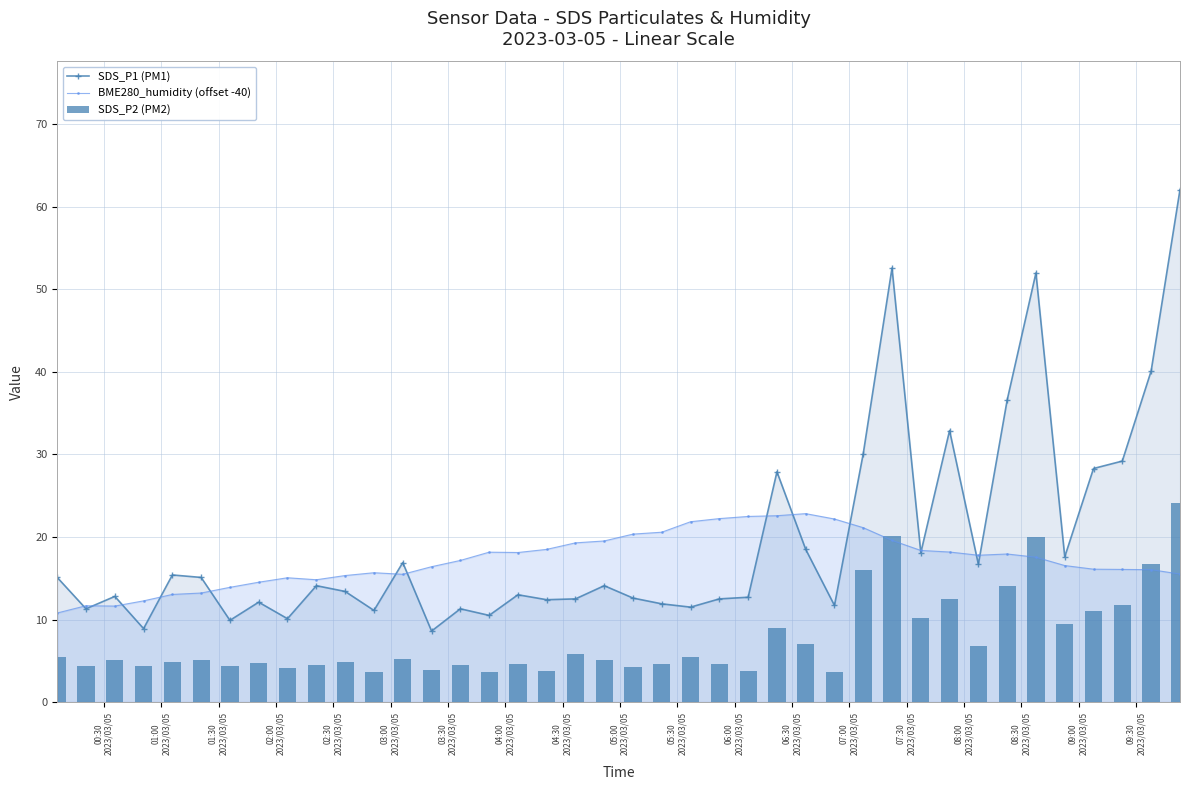

What is the difference between the maximum and minimum values in the SDS_P1 (PM1) series?

53.5